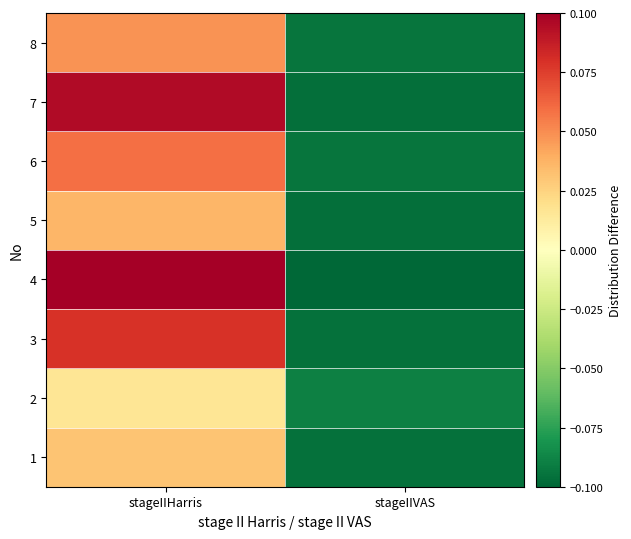

Reading right to left, extract all data points from this chart.

1: stageIIVAS=-0.1	stageIIHarris=0.0
2: stageIIVAS=-0.1	stageIIHarris=0.0
3: stageIIVAS=-0.1	stageIIHarris=0.1
4: stageIIVAS=-0.1	stageIIHarris=0.1
5: stageIIVAS=-0.1	stageIIHarris=0.0
6: stageIIVAS=-0.1	stageIIHarris=0.1
7: stageIIVAS=-0.1	stageIIHarris=0.1
8: stageIIVAS=-0.1	stageIIHarris=0.0